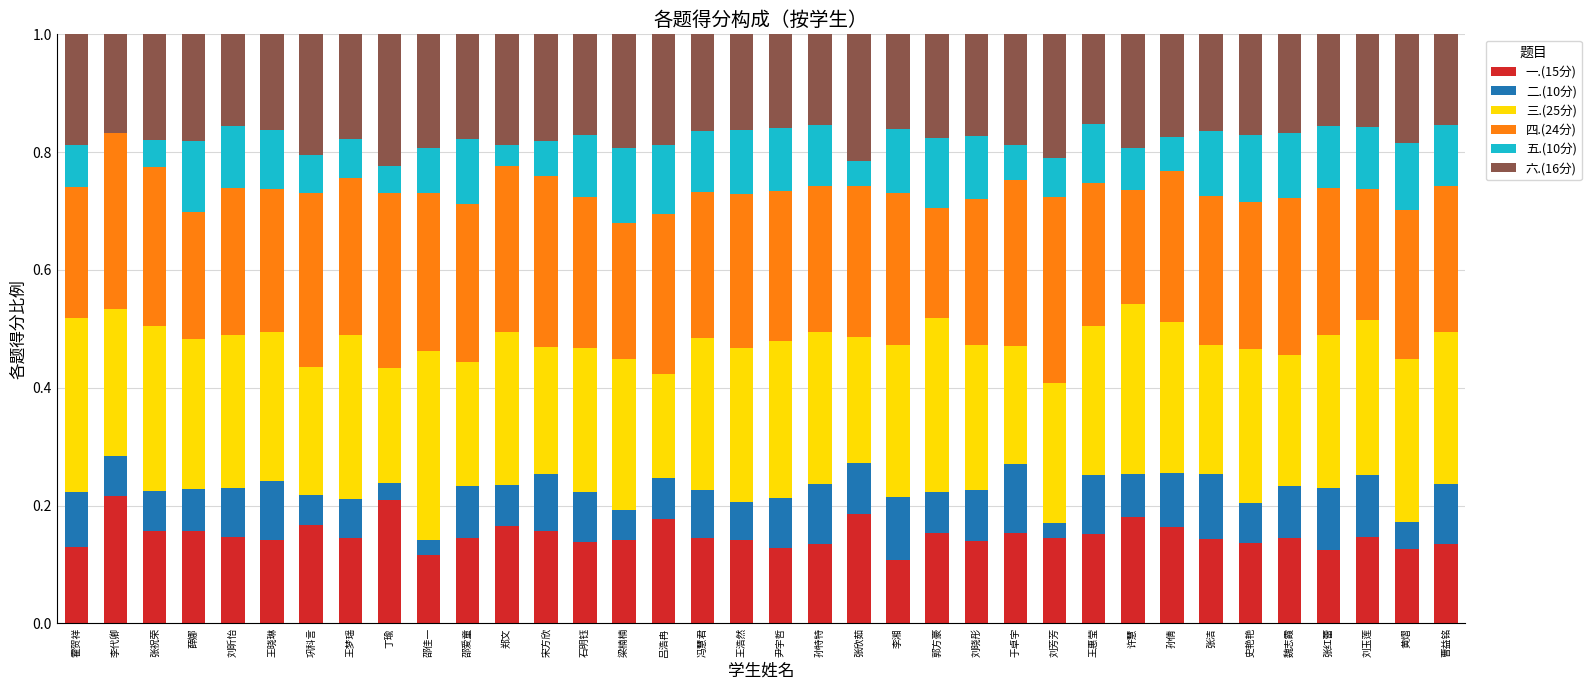

Is it true that 一.(15分) equals 0.1 at 梁楠楠?

True